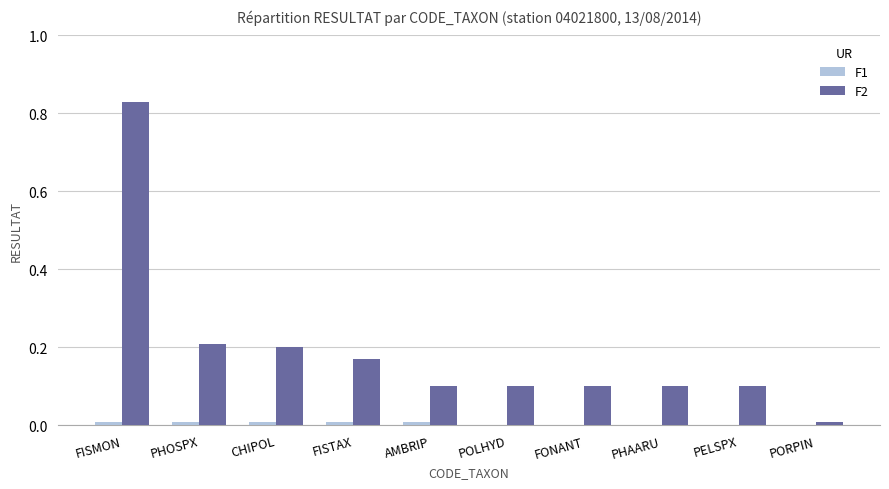

Which category has the highest value in the F2 series?

FISMON